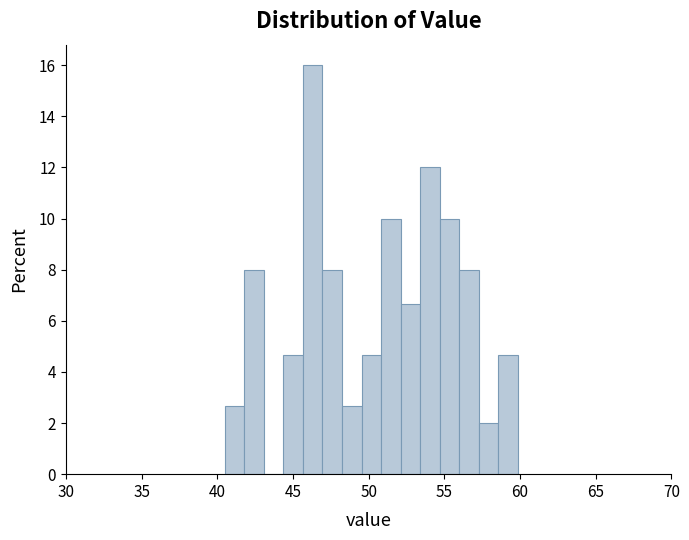

Read against the x-axis, roughly where is the centre of the tallest bar?

46.5